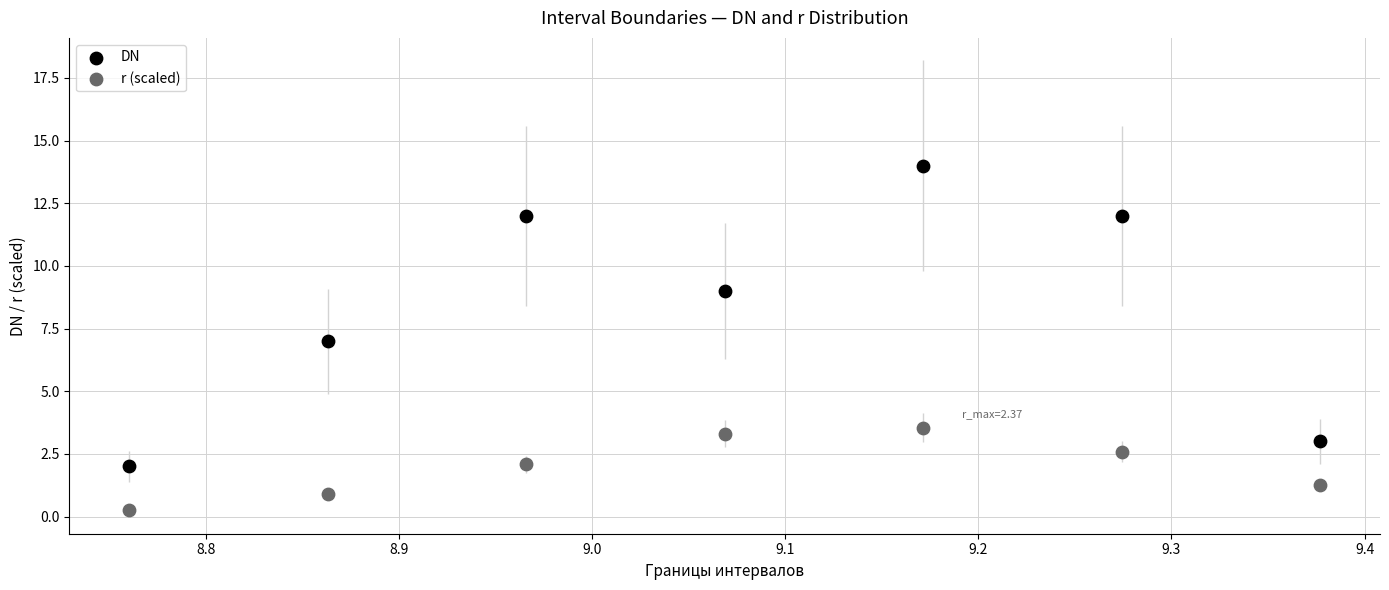

Across all data points, what is the range of Y values (max minus min)?

13.7